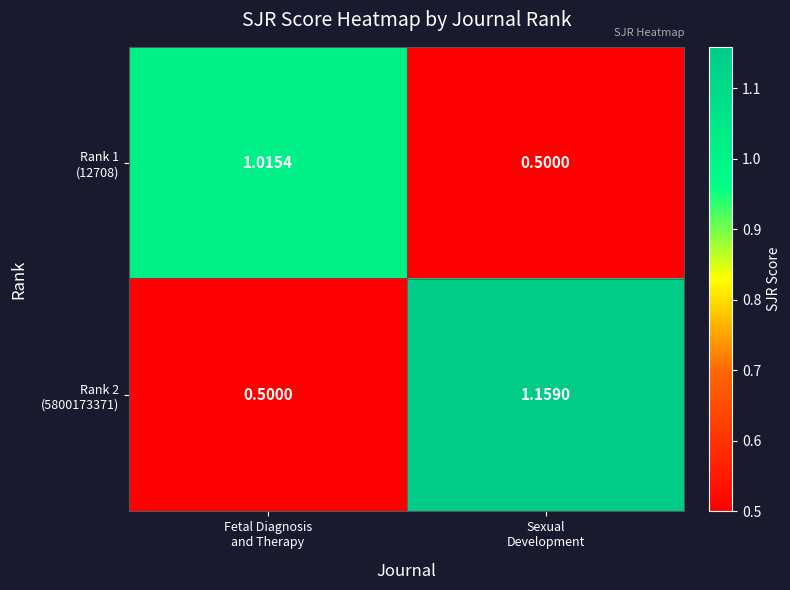

How many categories are shown in the chart?

2